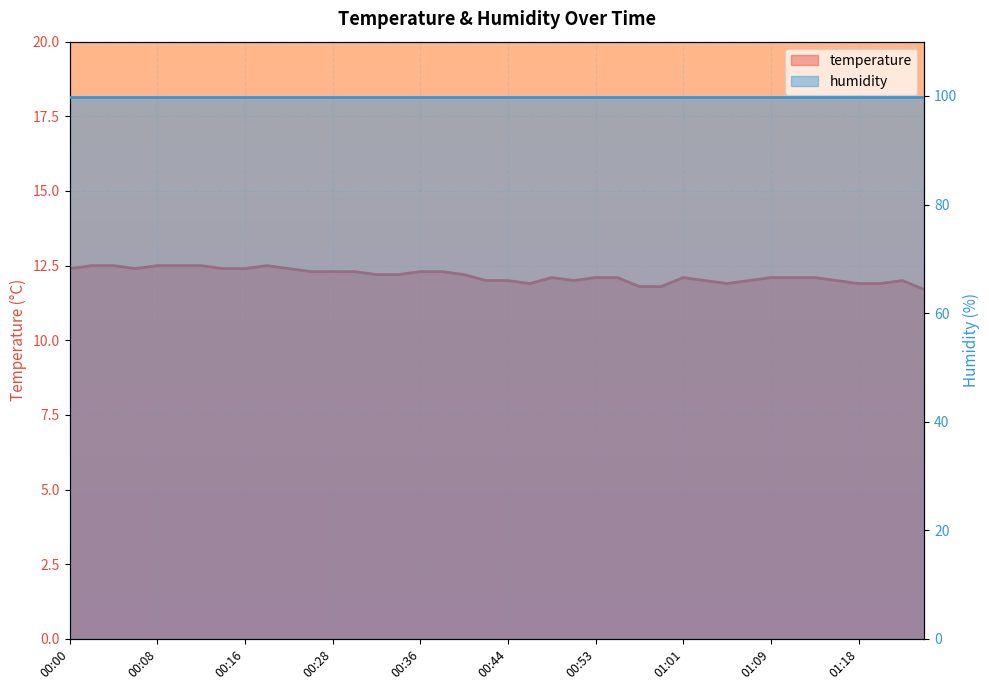

What is the difference between the second highest and second lowest values?

0.7